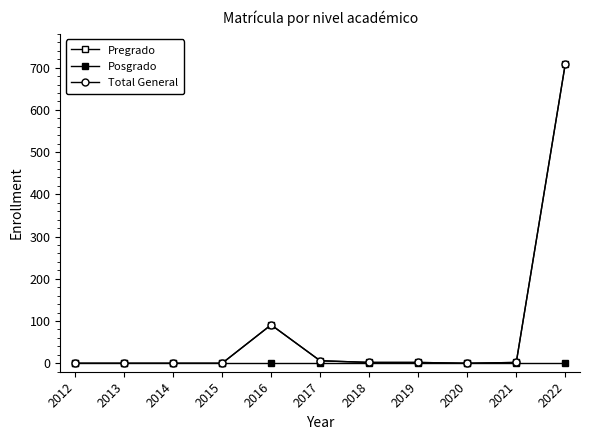

Does the chart have visible grid lines?

No